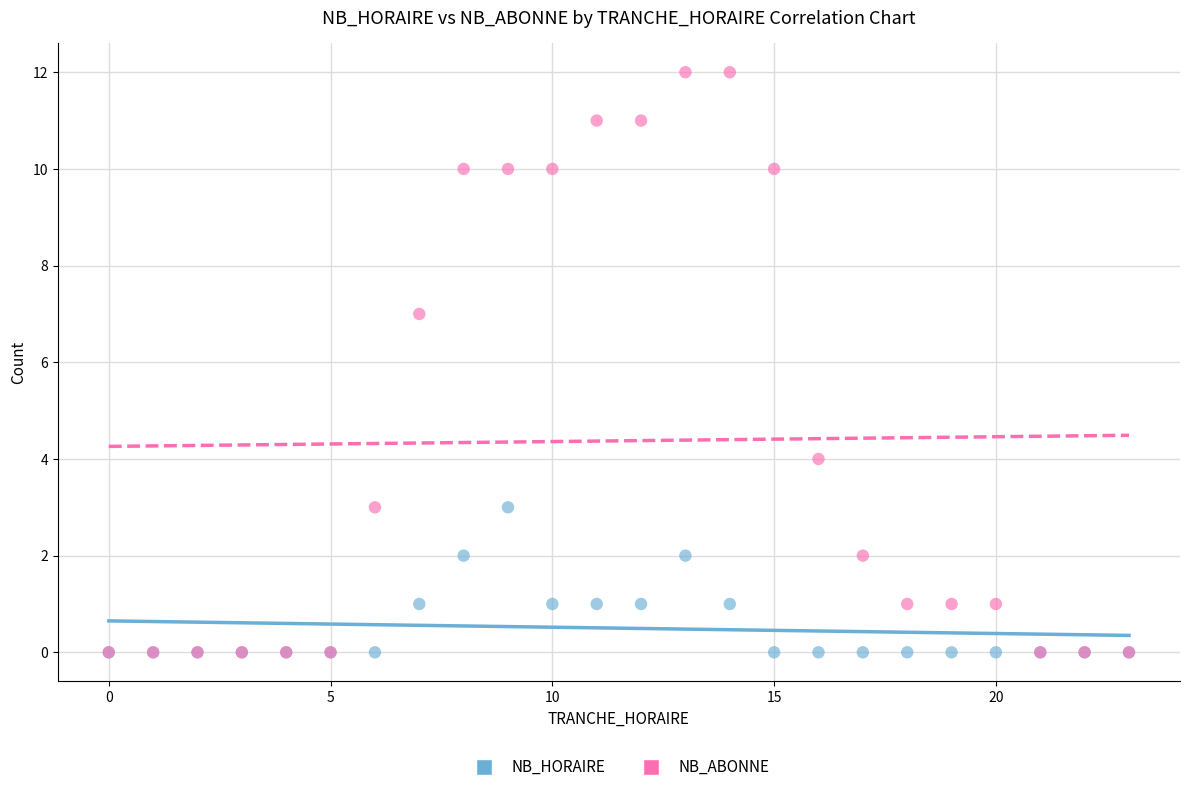

In the NB_ABONNE series, what Y value is closest to 6?

7